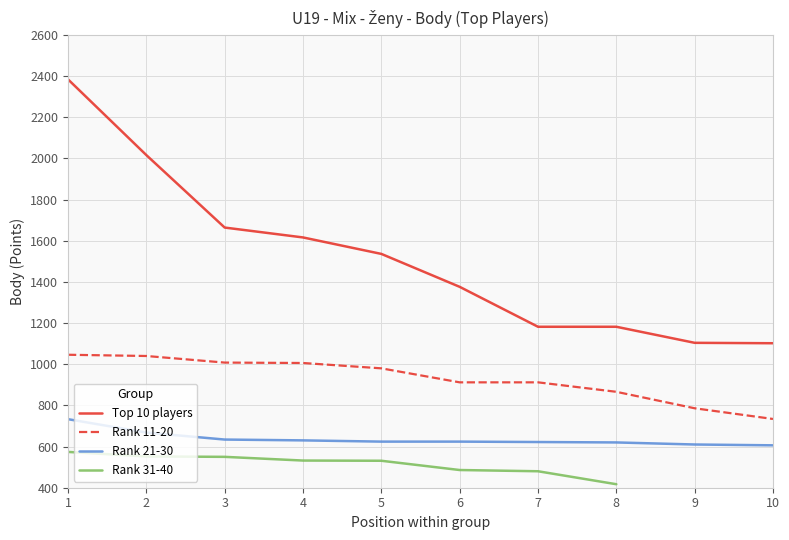

True or false: Rank 11-20 and Rank 21-30 cross at least once.

False